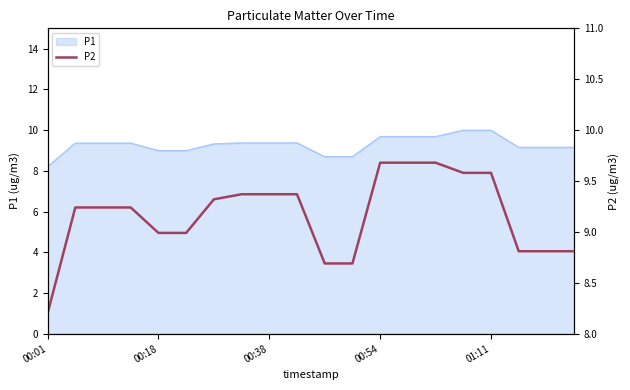

Does the chart have visible grid lines?

No